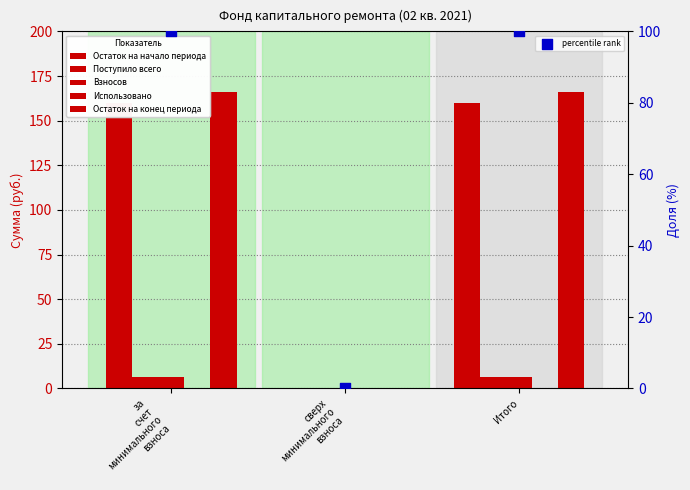

Is the value of Остаток на начало периода at сверх
минимального
взноса greater than the value of Использовано at сверх
минимального
взноса?

No